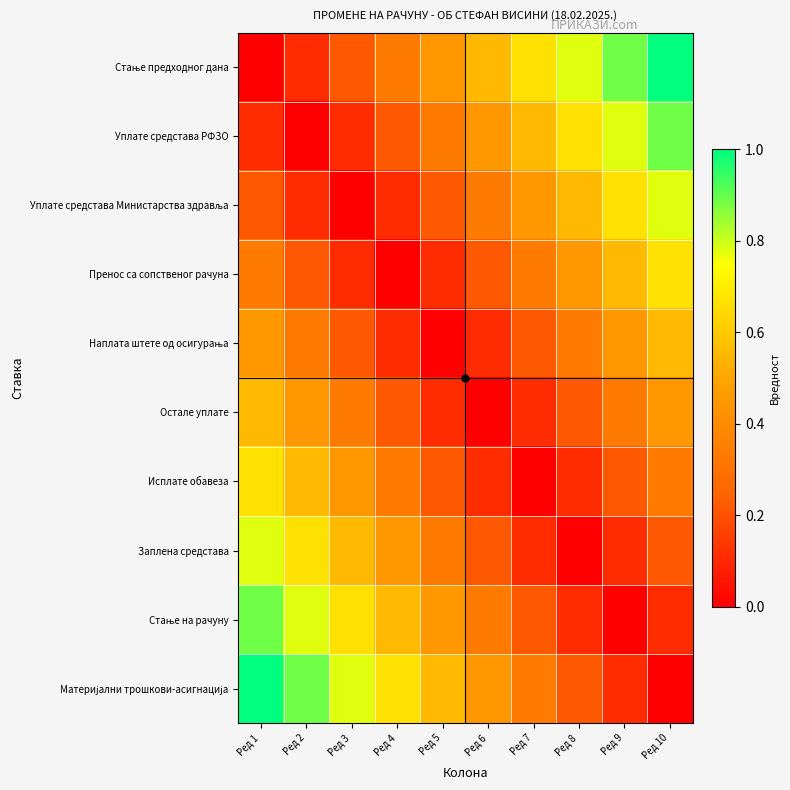

How many distinct data groups are displayed?

10